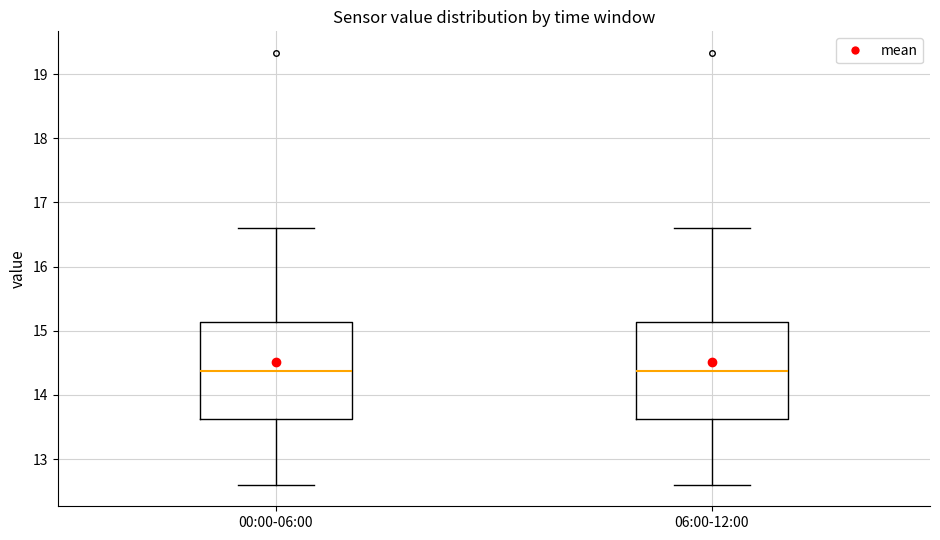

Where is the lower edge of the box for 00:00-06:00 on the y-axis? The values are not printed on the chart, so give them approximately, as read against the axis.

13.6